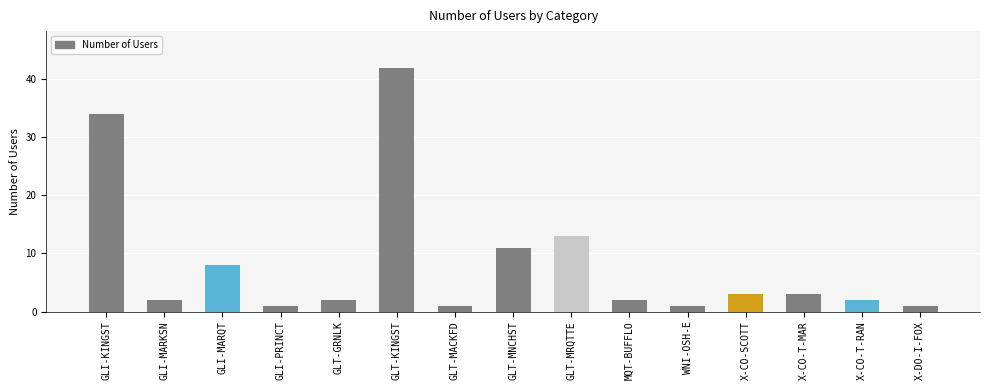

What is the label of the 15th bar from the right?

GLI-KINGST